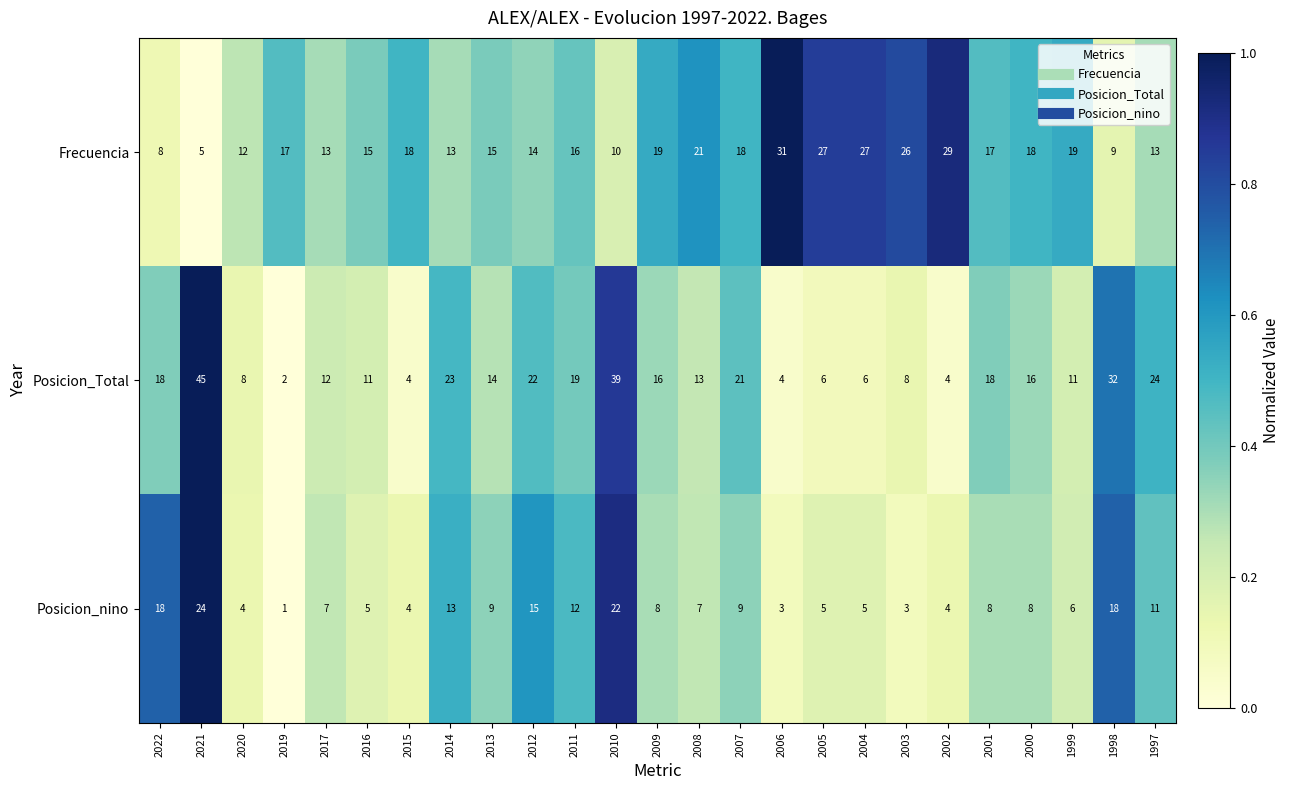

What is the average value of the Frecuencia series?

17